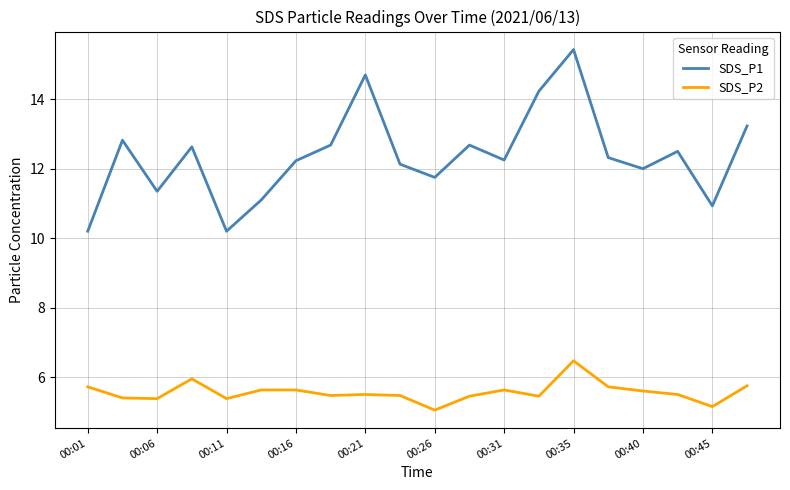

True or false: SDS_P2 and SDS_P1 intersect in this chart.

False